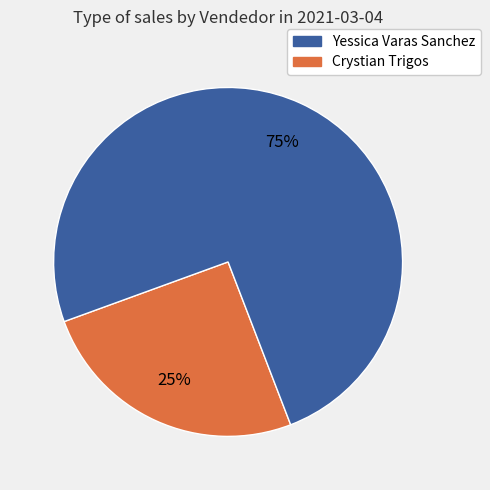

Does any single category account for the majority?

Yes